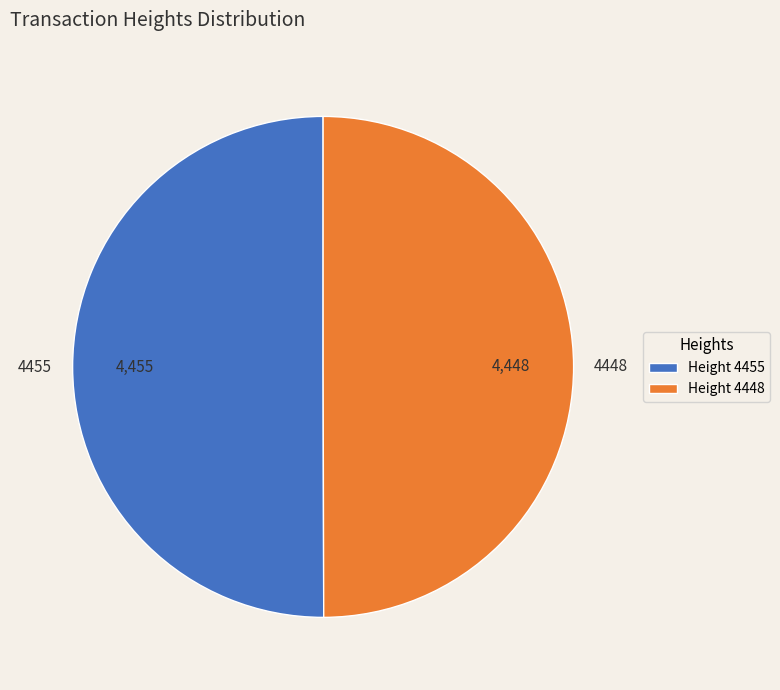

Count the number of slices in the pie.

2